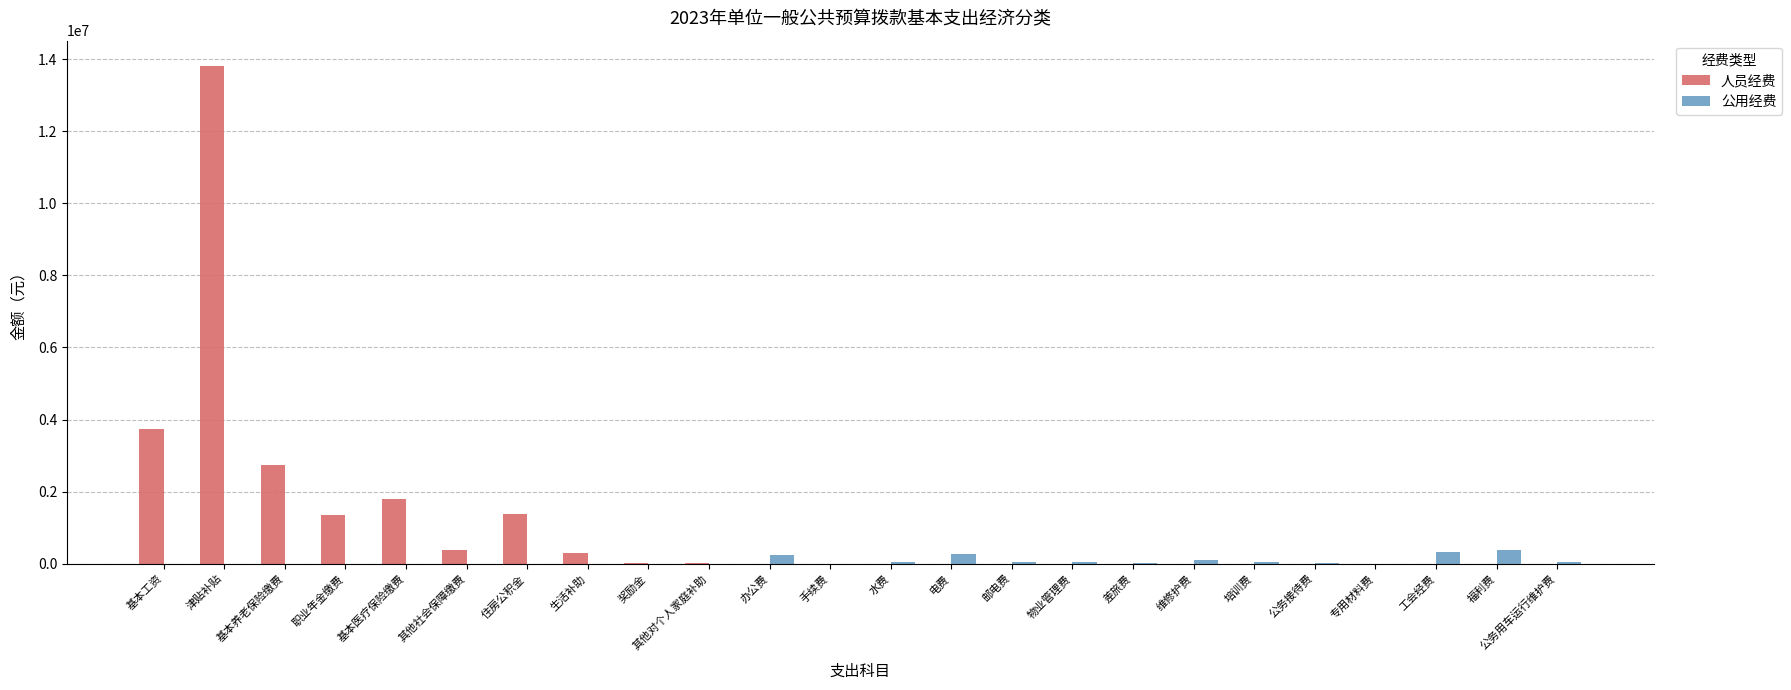

The value of 人员经费 at 培训费 is 0. True or false?

True